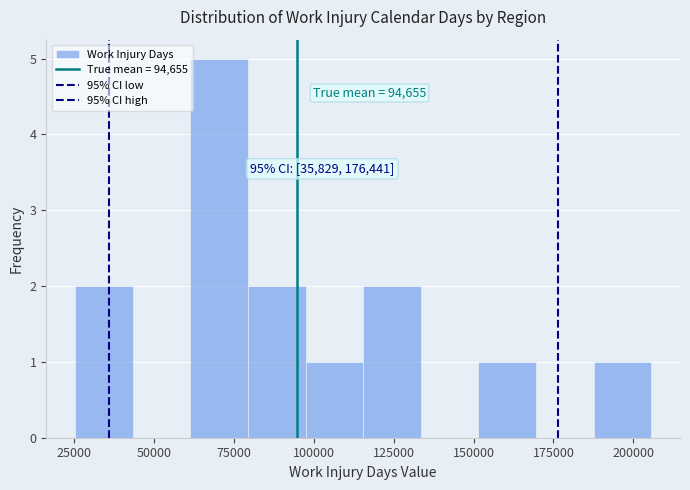

Around what value on the x-axis is the tallest bar? Give the approximate position of its centre, as read against the axis.

70000